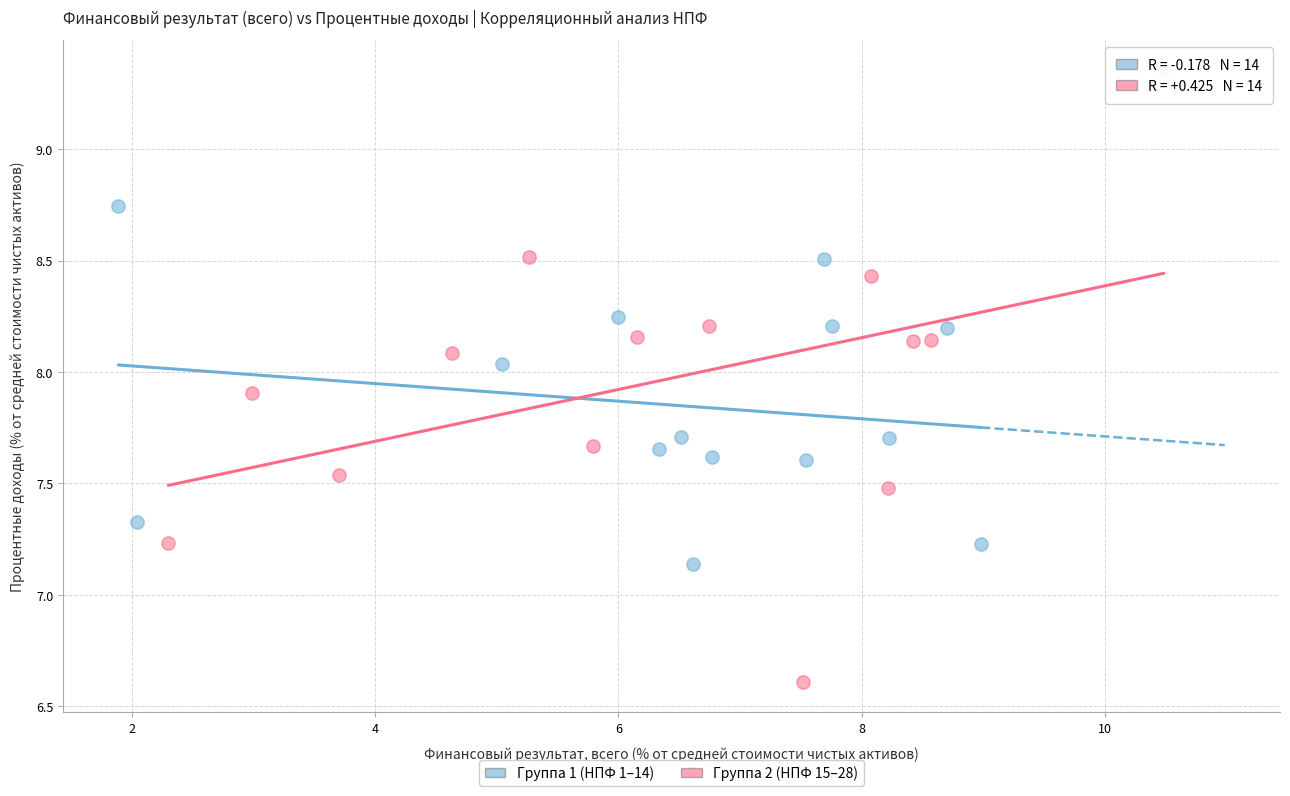

Which series reaches the minimum Y coordinate?

Группа 2 (НПФ 15–28)